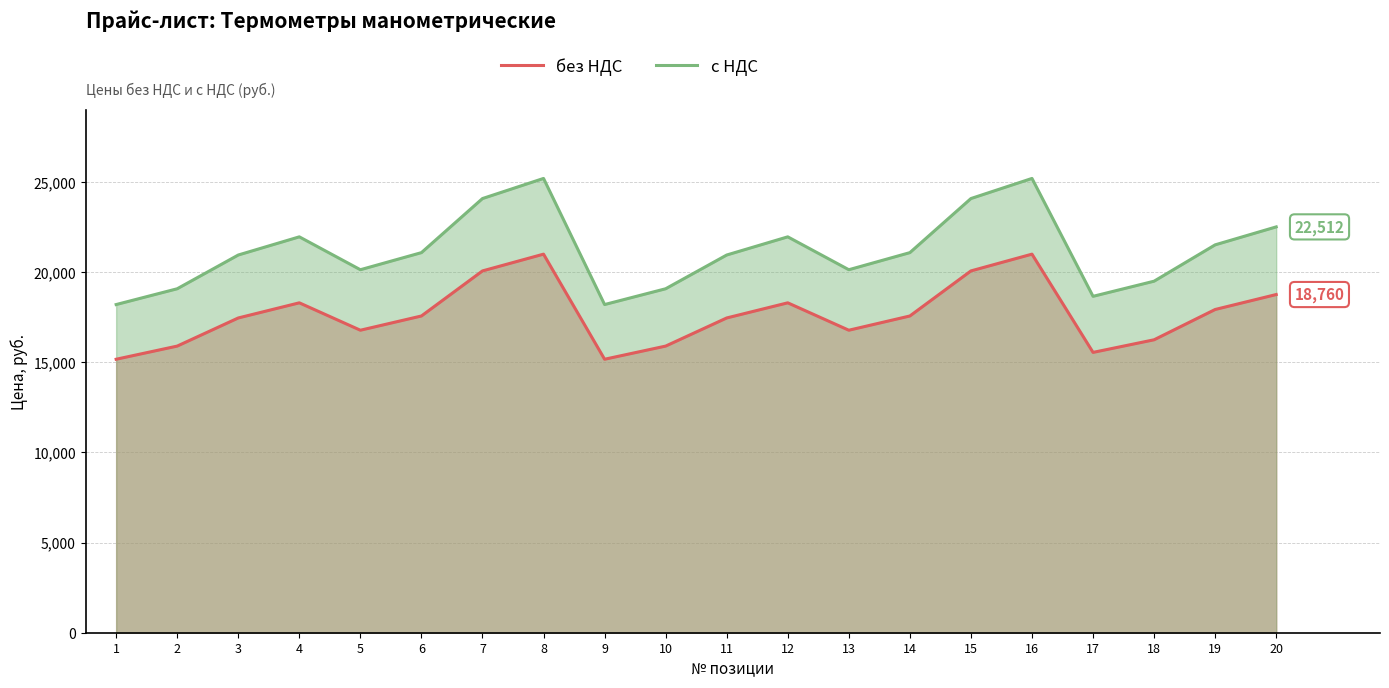

How many interior local peaks does the без НДС series have?

4